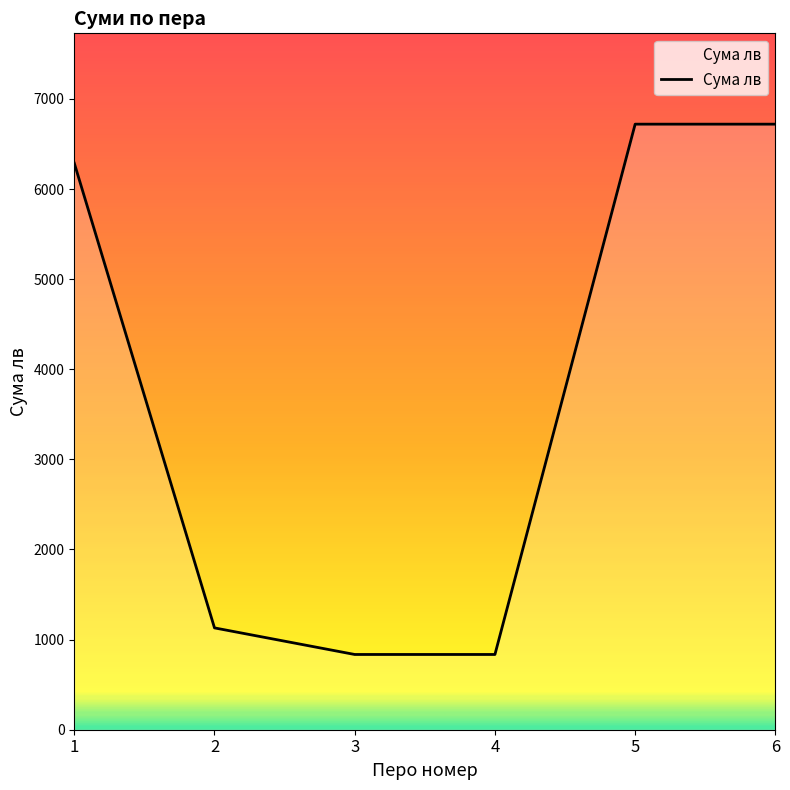

Is it true that the value at 2 is 1632.0?

False